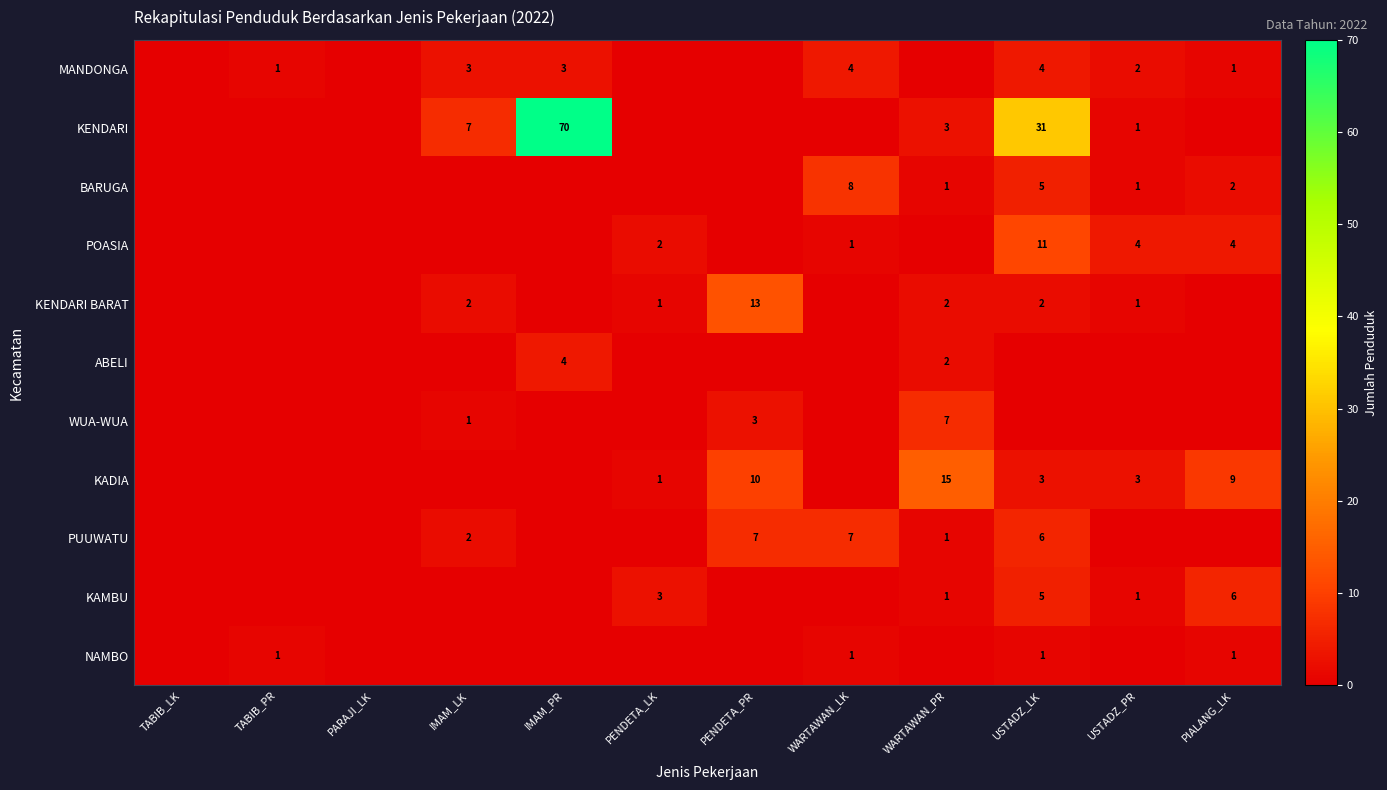

The KADIA series shows 9 at PIALANG_LK. True or false?

True